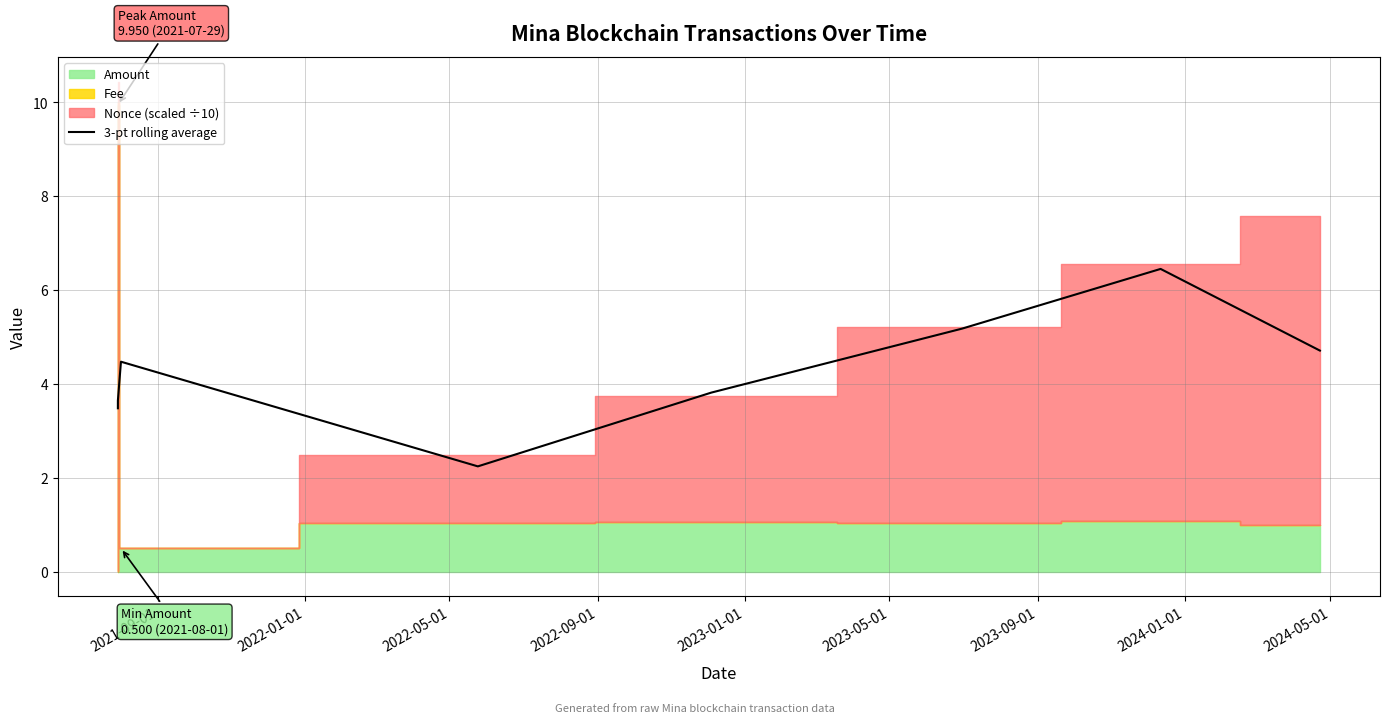

How many lines are shown in the chart?

1